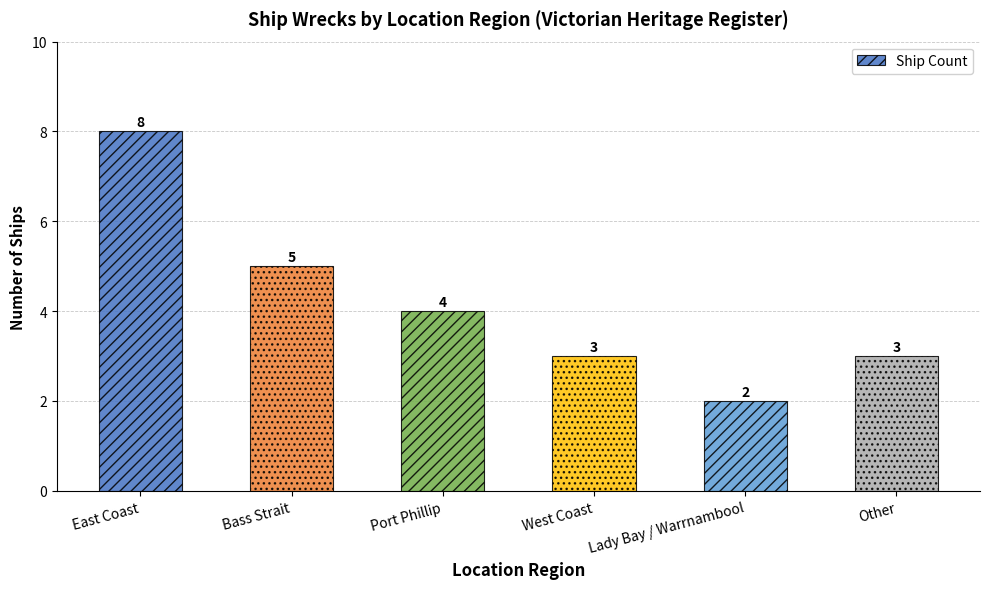

Approximately how many times larger is the value at Port Phillip compared to Bass Strait?

0.8